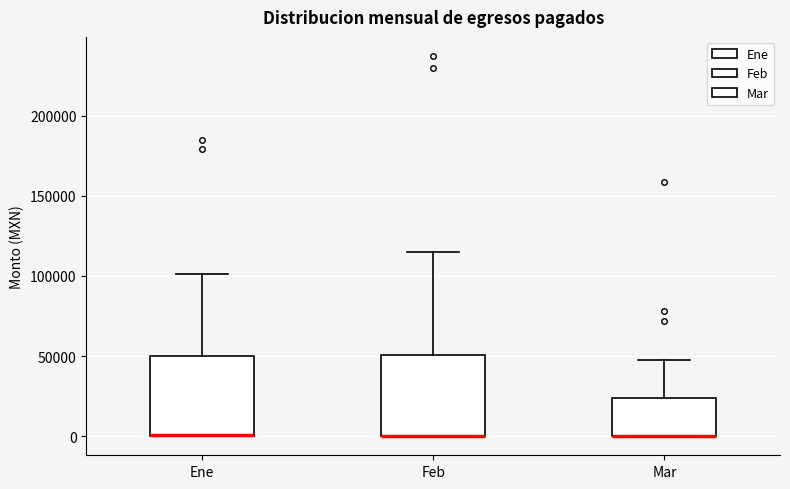

Reading left to right, read every box against the y-axis: the position of its median line, the range the box covers, and the ends of its whiskers. The values are not printed on the chart, so give them approximately, as read against the axis.

Ene: median 0 (drawn on the box's lower edge), box 0 to 50000, whiskers 0 to 100000
Feb: median 0 (drawn on the box's lower edge), box 0 to 50000, whiskers 0 to 115000
Mar: median 0 (drawn on the box's lower edge), box 0 to 25000, whiskers 0 to 45000